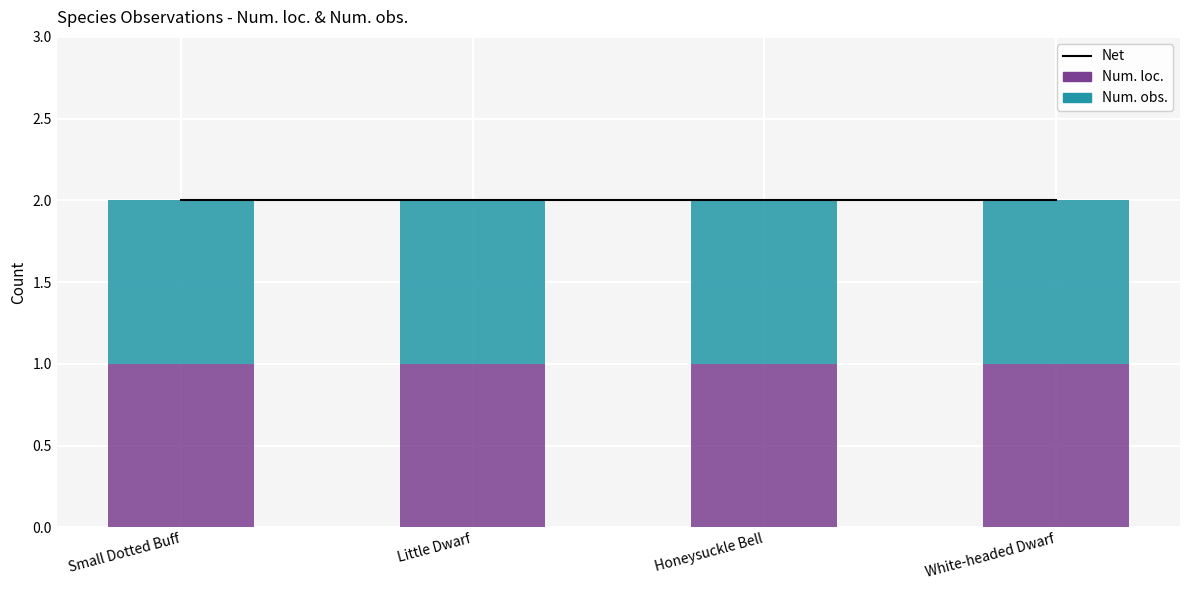

At Small Dotted Buff, list the series in order from smallest to largest.

Num. loc., Num. obs., Net